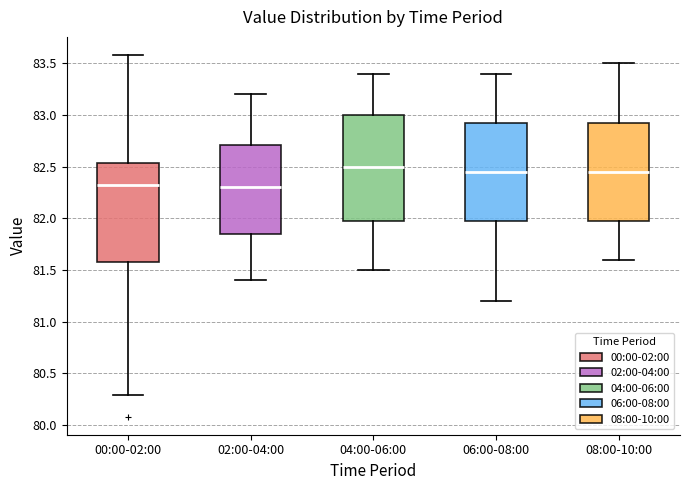

Reading left to right, read every box against the y-axis: the position of its median line, the range the box covers, and the ends of its whiskers. The values are not printed on the chart, so give them approximately, as read against the axis.

00:00-02:00: median 82.35, box 81.60 to 82.55, whiskers 80.30 to 83.60
02:00-04:00: median 82.30, box 81.85 to 82.70, whiskers 81.40 to 83.20
04:00-06:00: median 82.50, box 82.00 to 83.00, whiskers 81.50 to 83.40
06:00-08:00: median 82.45, box 82.00 to 82.95, whiskers 81.20 to 83.40
08:00-10:00: median 82.45, box 82.00 to 82.95, whiskers 81.60 to 83.50